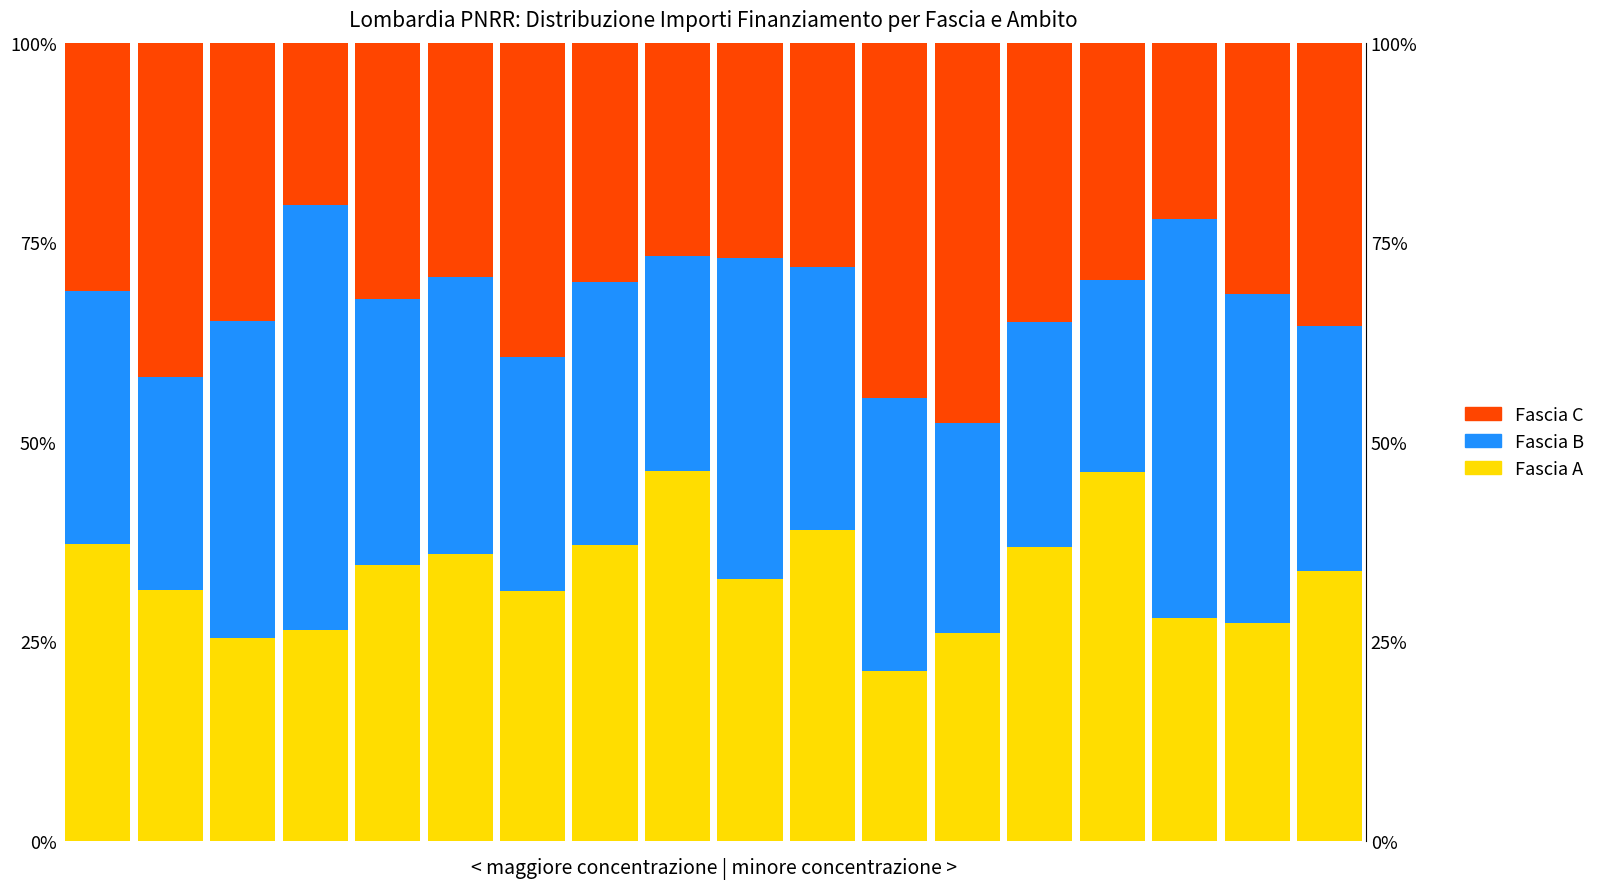

Reading left to right, list all the values displayed in this chart.

Fascia A: 0=0.4	1=0.3	2=0.3	3=0.3	4=0.3	5=0.4	6=0.3	7=0.4	8=0.5	9=0.3	10=0.4	11=0.2	12=0.3	13=0.4	14=0.5	15=0.3	16=0.3	17=0.3
Fascia B: 0=0.3	1=0.3	2=0.4	3=0.5	4=0.3	5=0.3	6=0.3	7=0.3	8=0.3	9=0.4	10=0.3	11=0.3	12=0.3	13=0.3	14=0.2	15=0.5	16=0.4	17=0.3
Fascia C: 0=0.3	1=0.4	2=0.3	3=0.2	4=0.3	5=0.3	6=0.4	7=0.3	8=0.3	9=0.3	10=0.3	11=0.4	12=0.5	13=0.4	14=0.3	15=0.2	16=0.3	17=0.4